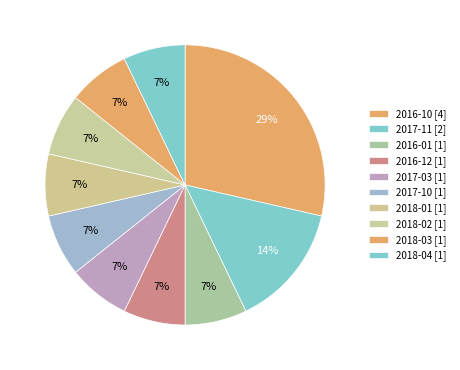

How many segments does this pie chart have?

10